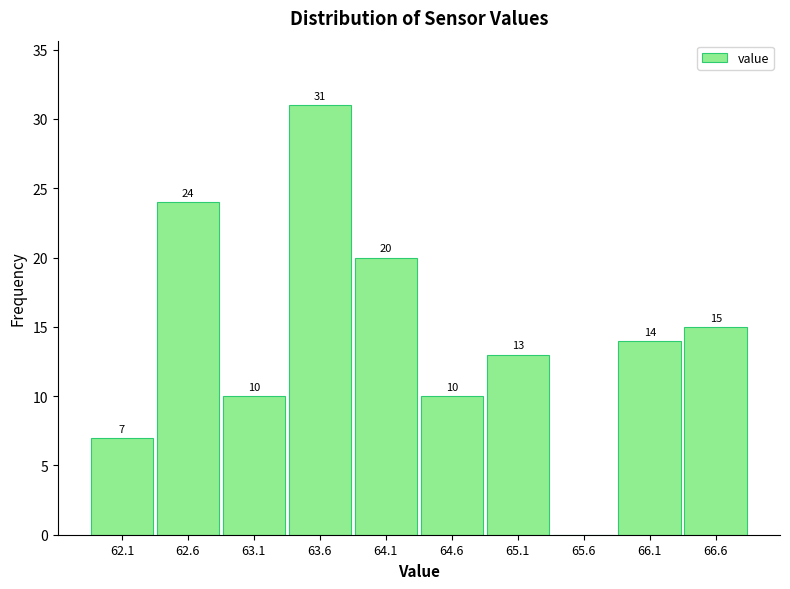

Over which range of the x-axis is the bar tallest?

63.35 to 63.85